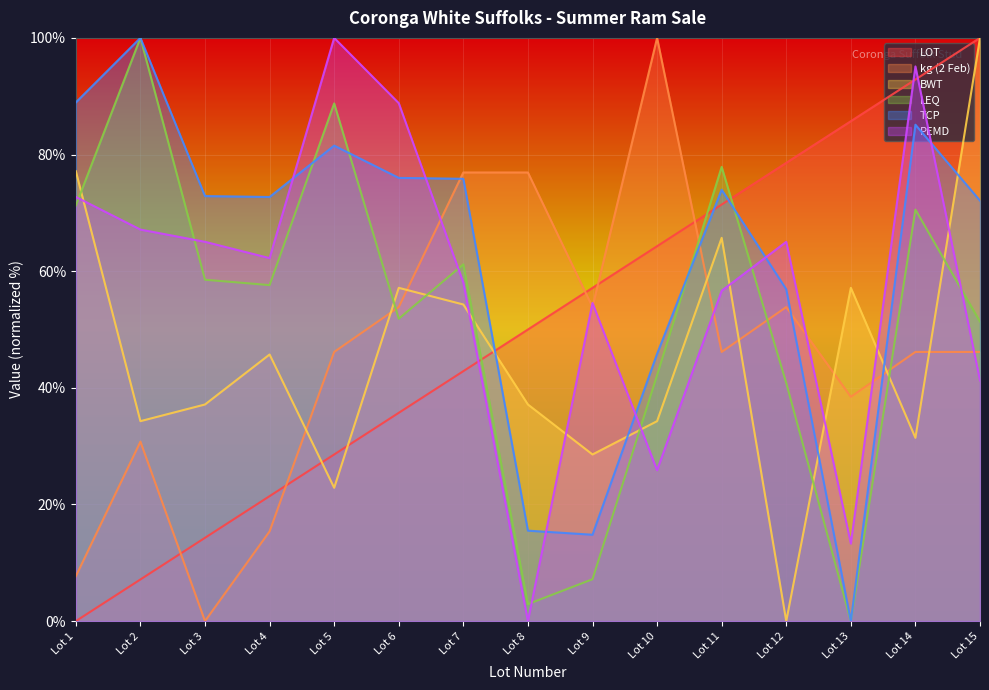

What is the greatest value displayed?

100.0